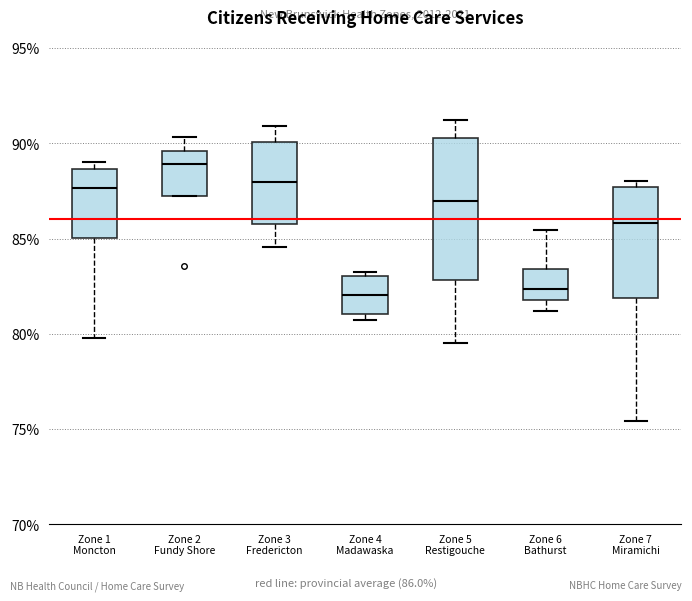

Which box is the tallest, from its lower edge to its upper edge?

Zone 5 Restigouche